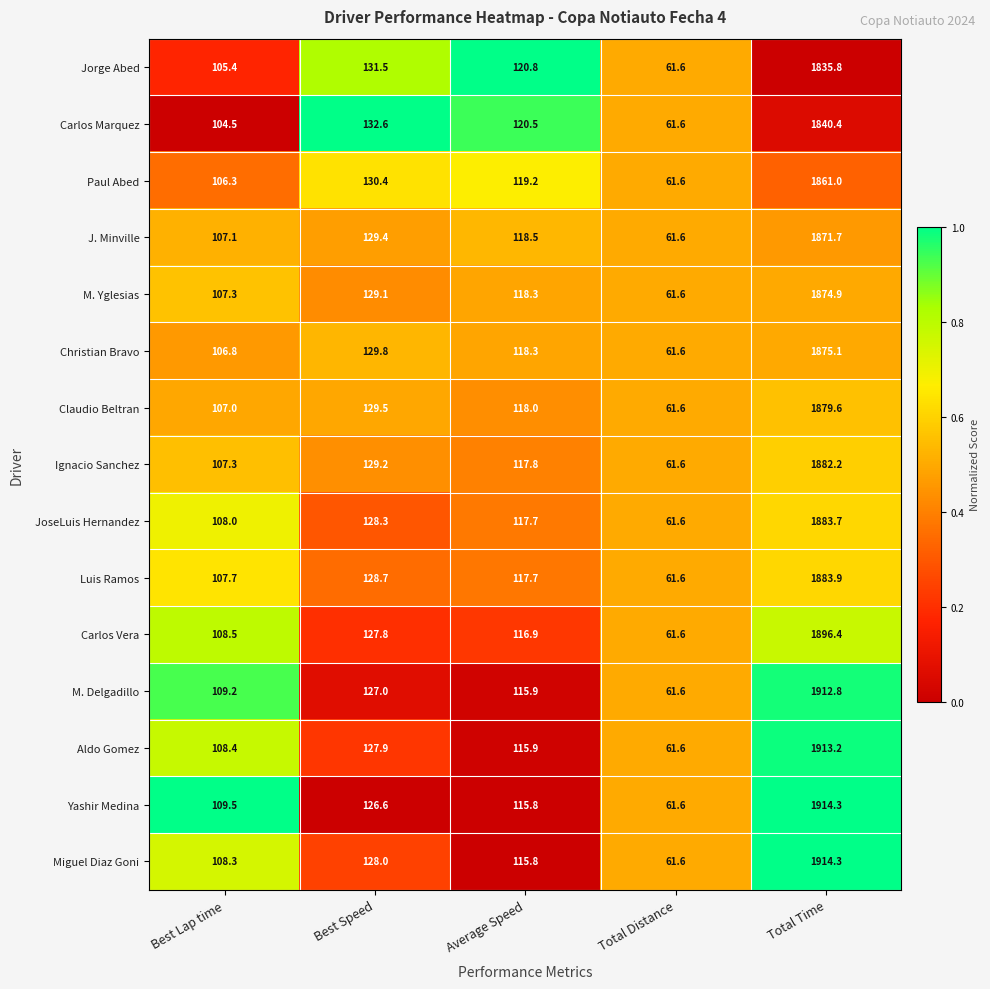

At which category does the chart reach its peak across all series?

Total Time